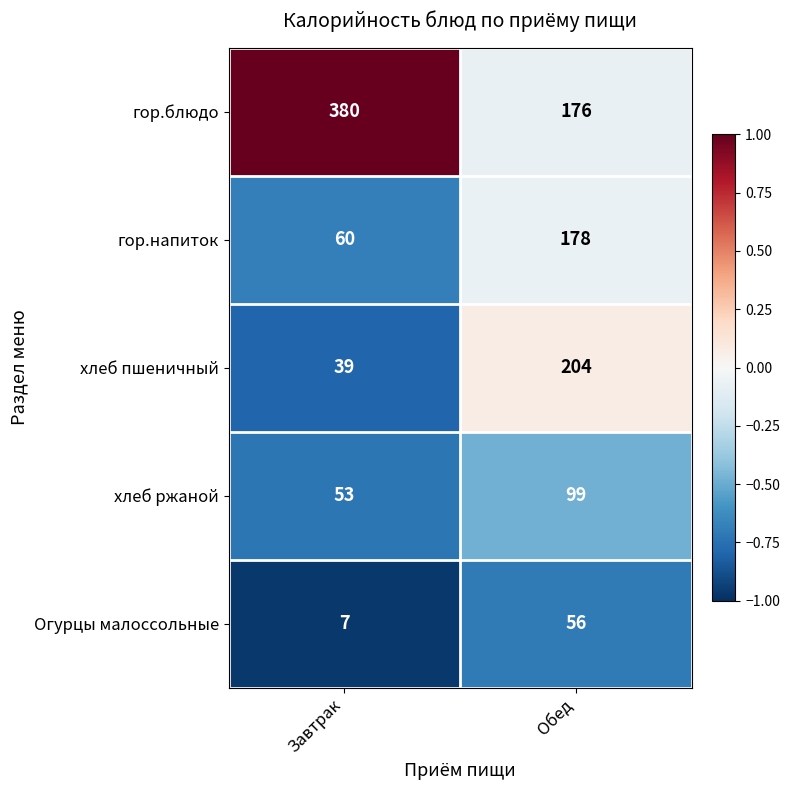

What is the spread (max minus min) of values at Завтрак?

373